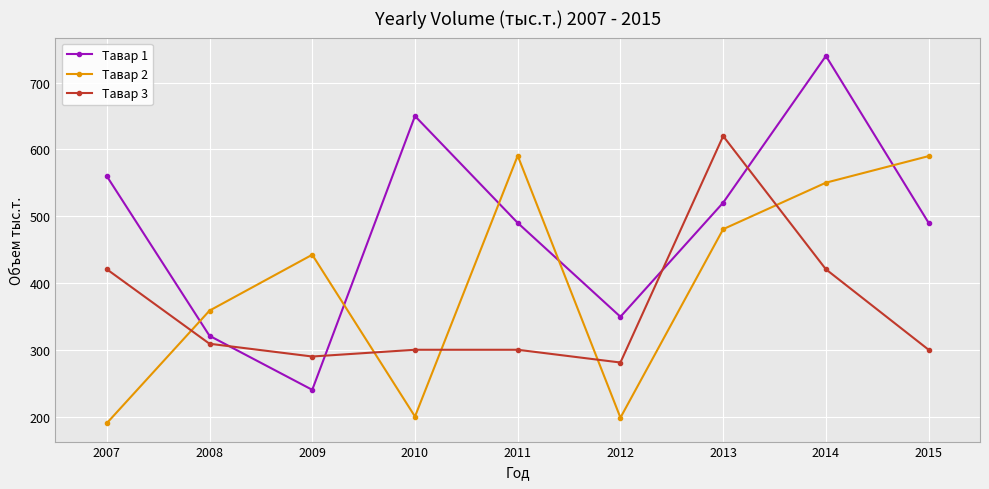

What is the difference between the highest and lowest values at 2015?

290.0